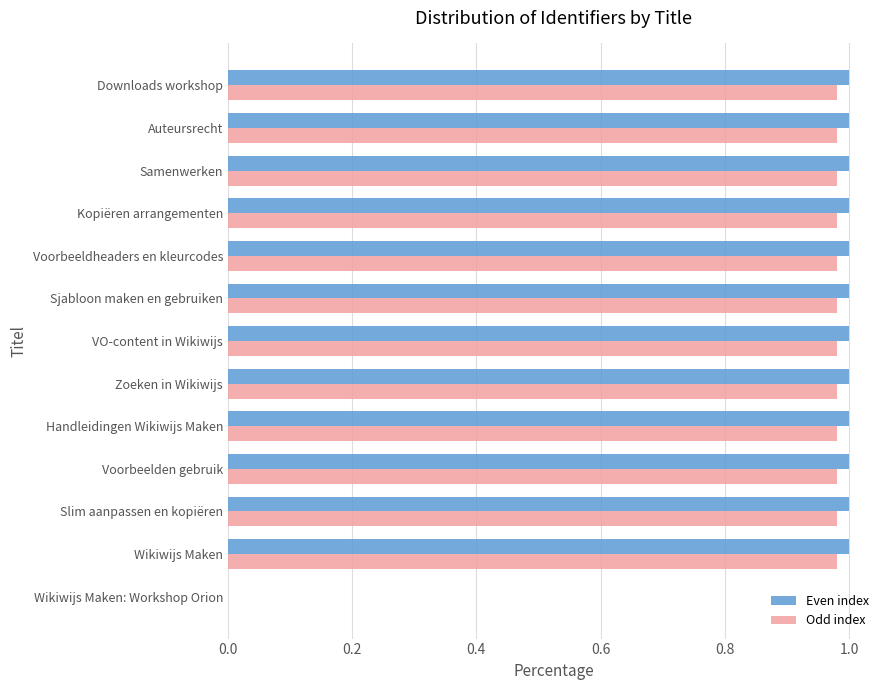

What is the total value across all series at Slim aanpassen en kopiëren?

2.0